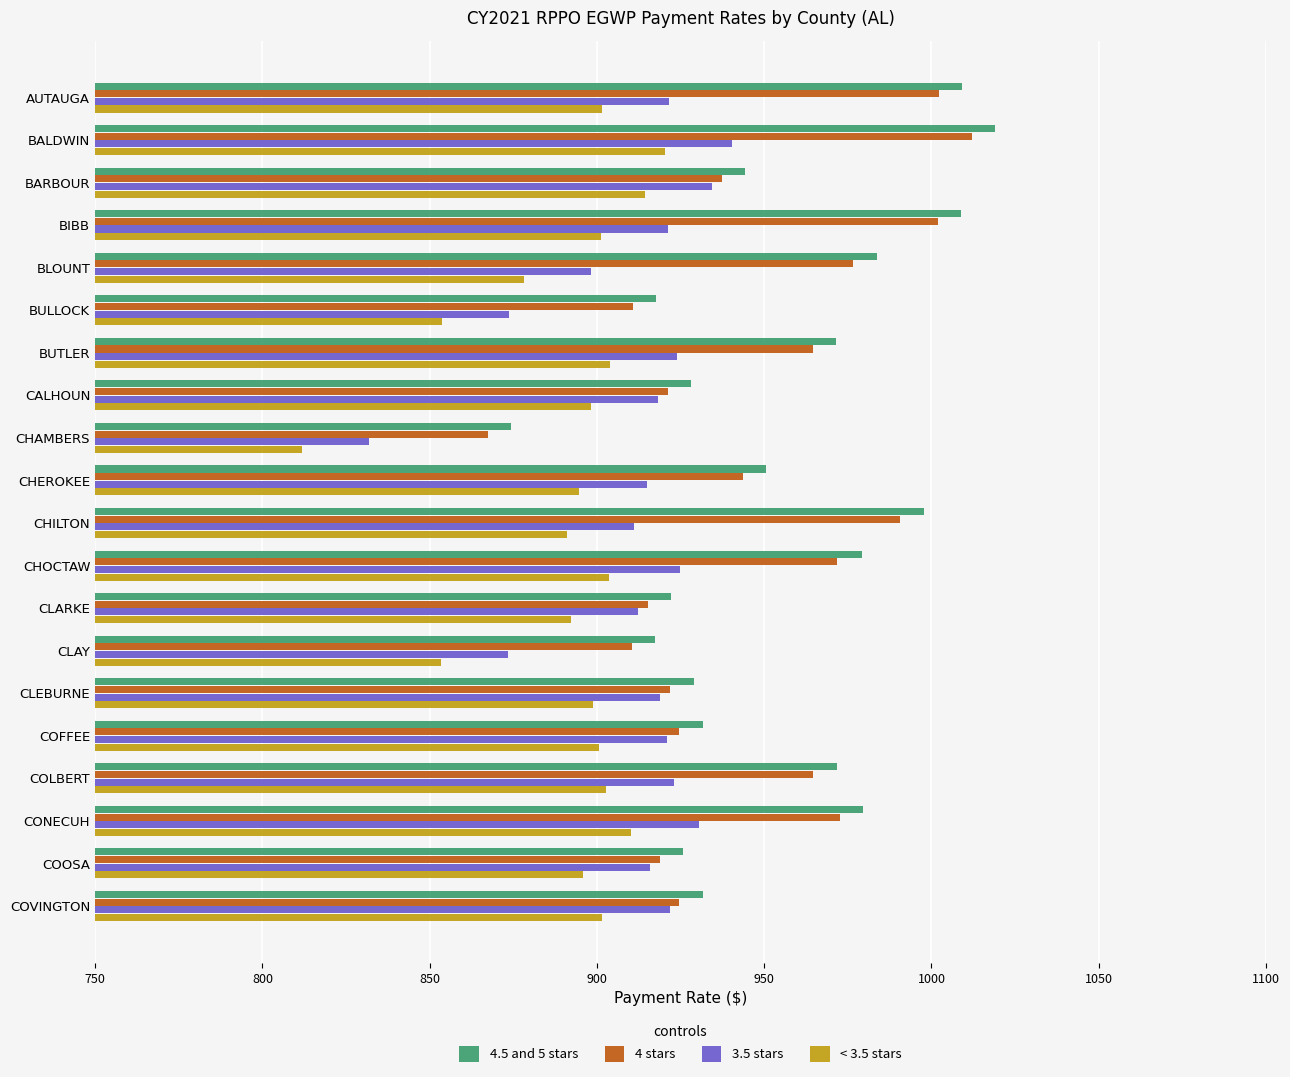

Which category has the highest value in the 3.5 stars series?

BALDWIN